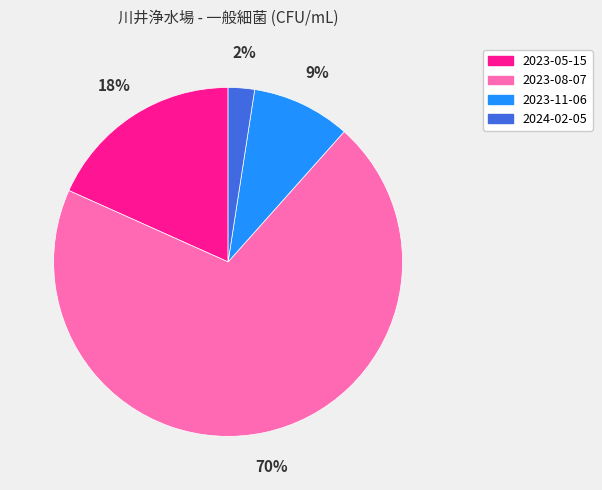

Count the number of slices in the pie.

4